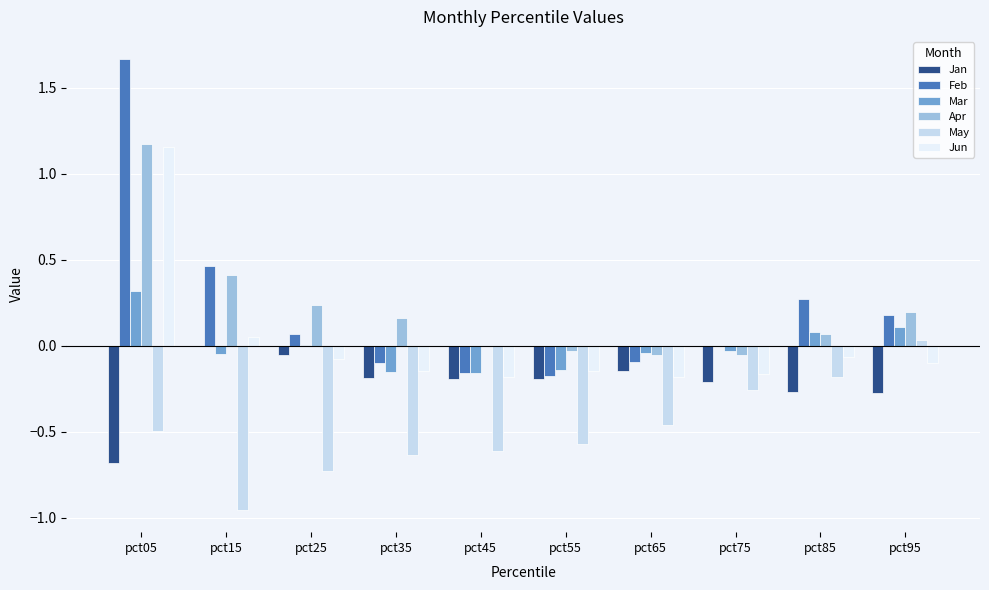

Which label corresponds to the largest value in the chart?

pct05